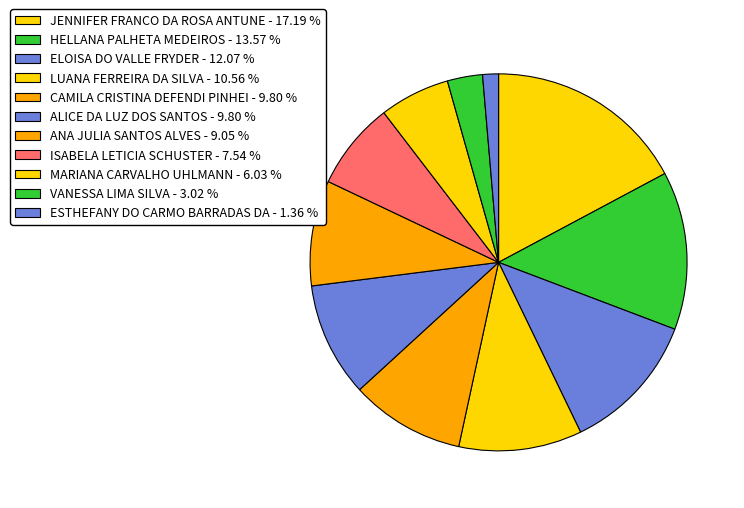

To the nearest percent, what is the average slice percentage?

9%